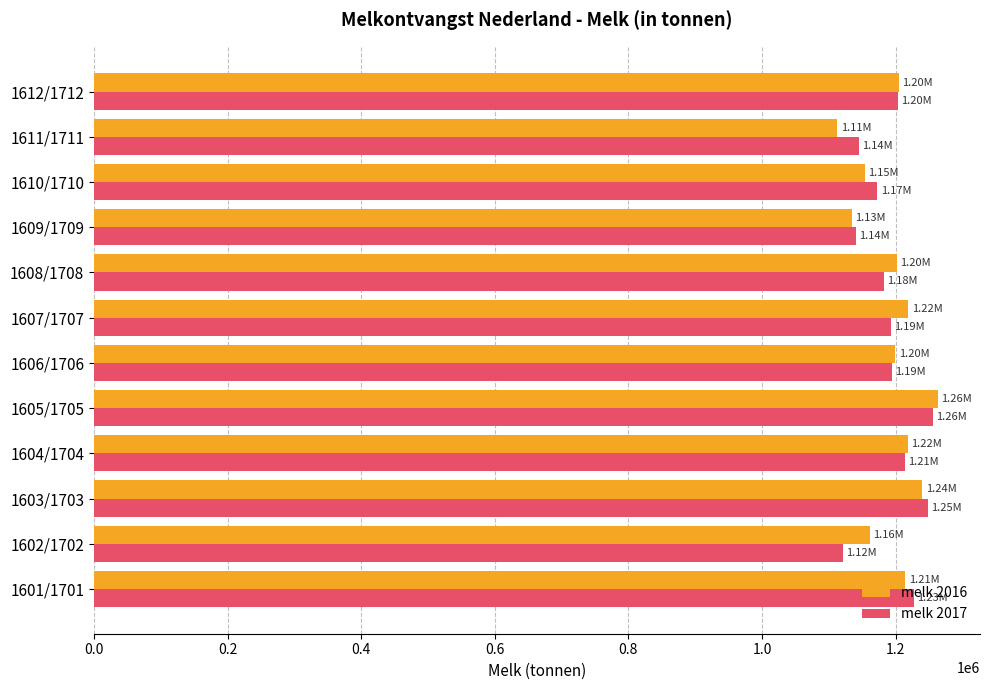

Between 1601/1701 and 1609/1709, which series saw the biggest shift?

melk 2017